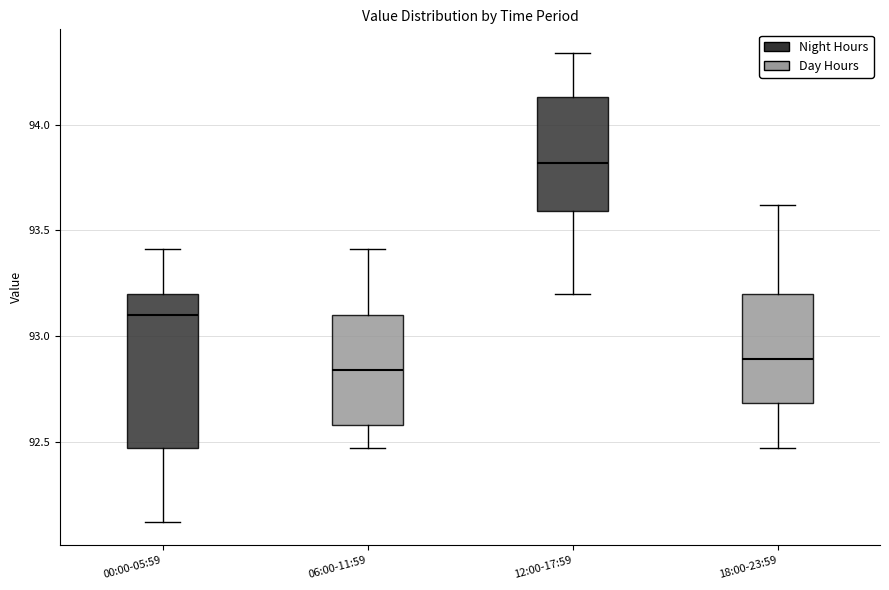

Reading left to right, transcribe this box plot: for each box, give where its median line is, the range the box spans, and where its two whiskers end, as read against the y-axis. The values are not printed on the chart, so give them approximately, as read against the axis.

00:00-05:59: median 93.10, box 92.45 to 93.20, whiskers 92.10 to 93.40
06:00-11:59: median 92.85, box 92.60 to 93.10, whiskers 92.45 to 93.40
12:00-17:59: median 93.80, box 93.60 to 94.15, whiskers 93.20 to 94.35
18:00-23:59: median 92.90, box 92.70 to 93.20, whiskers 92.45 to 93.60